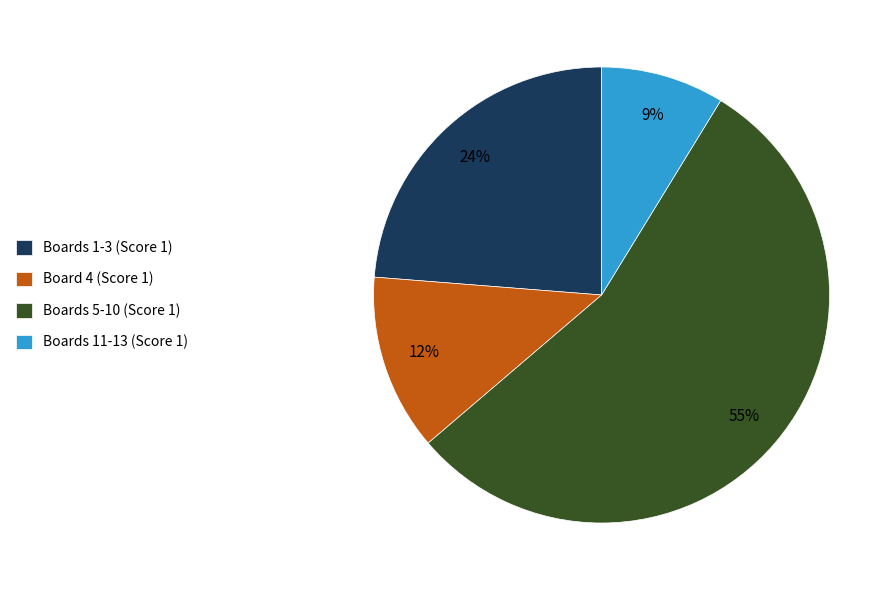

Which category accounts for the majority?

Boards 5-10 (Score 1)